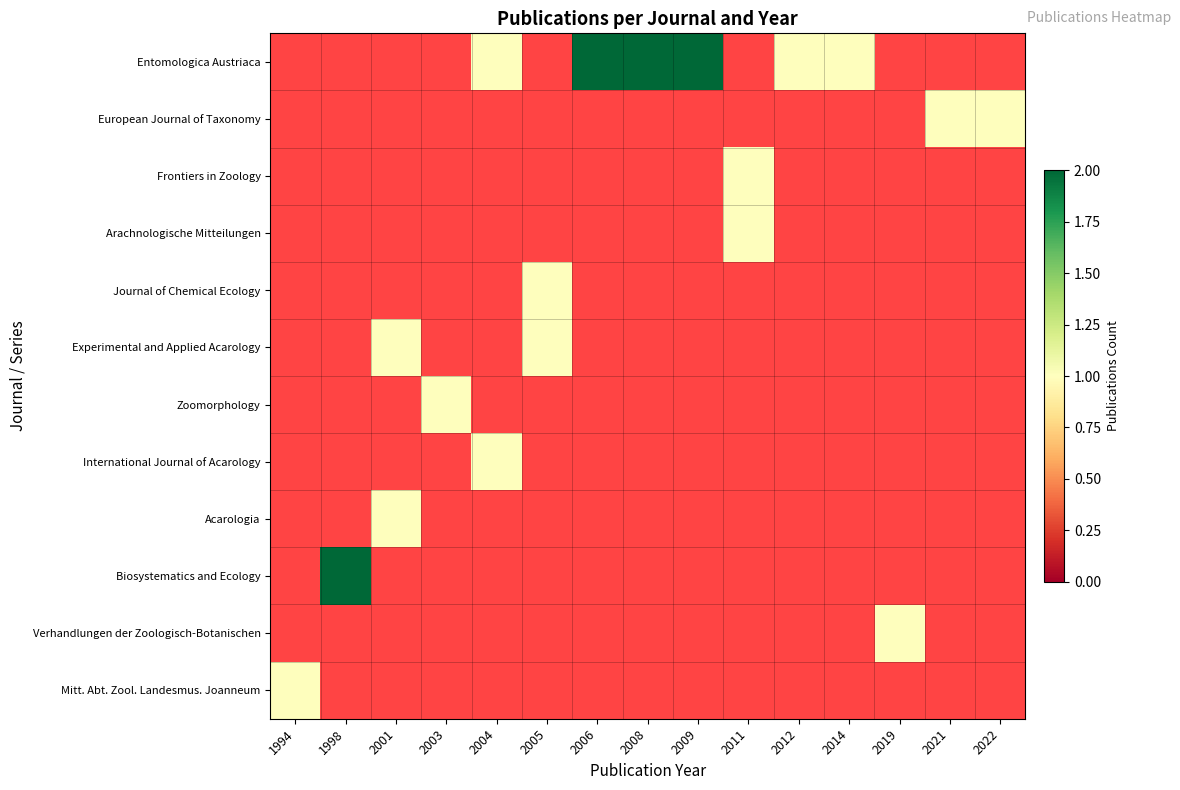

How many categories are shown in the chart?

15